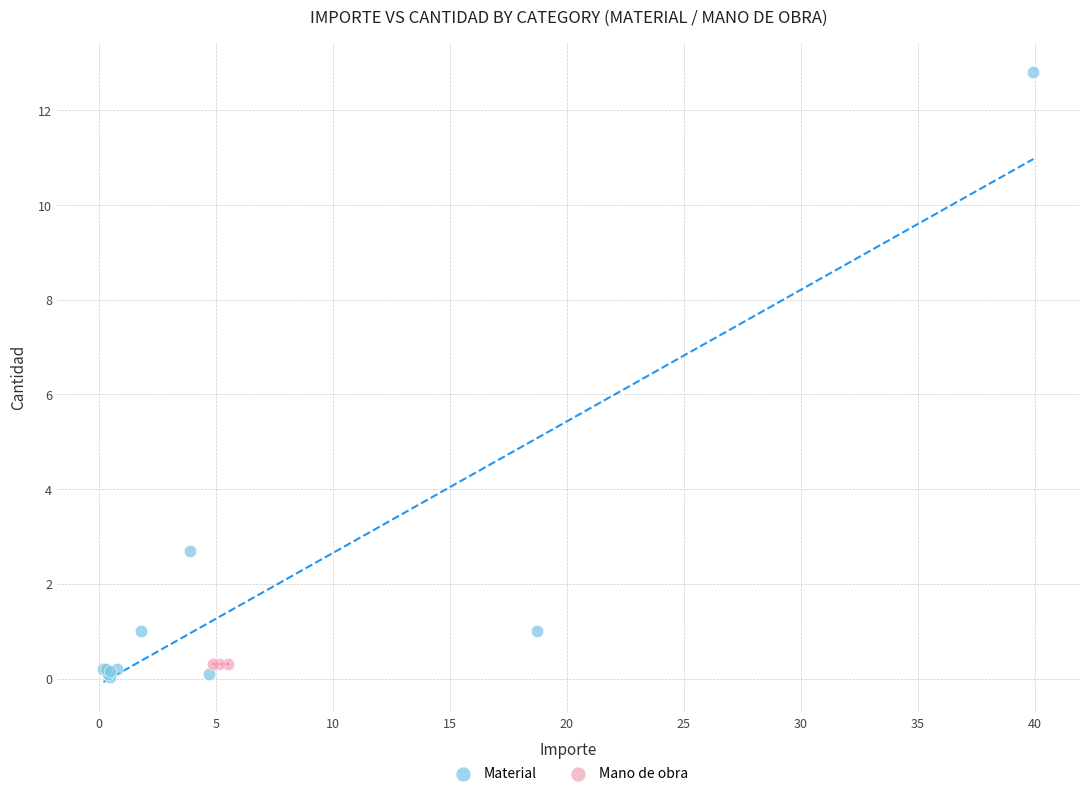

Which series contains the highest Y value?

Material